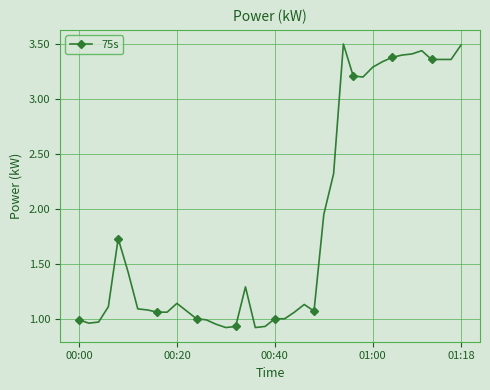

What is the difference between the maximum and minimum values?

2.6